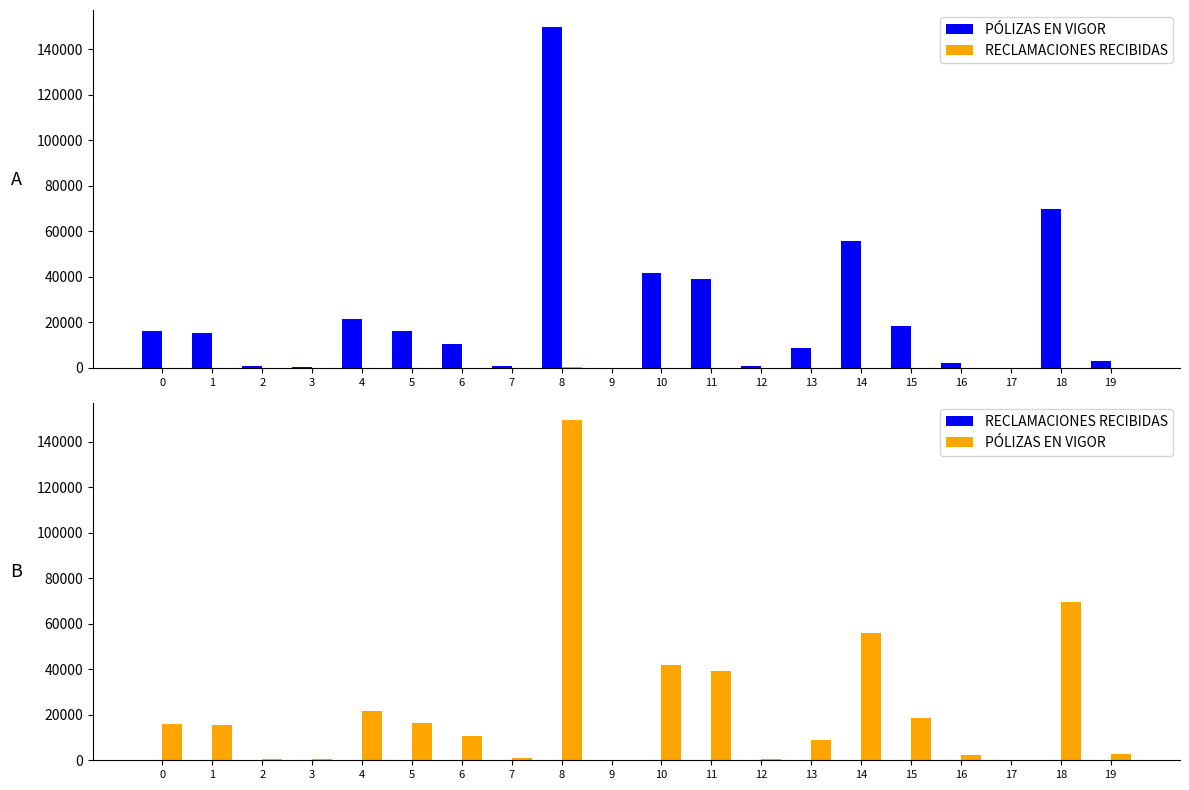

Reading left to right, what are all the values shown in this chart?

PÓLIZAS EN VIGOR: 0=16145	1=15290	2=762	3=452	4=21647	5=16299	6=10528	7=821	8=149691	9=87	10=41697	11=39093	12=571	13=8779	14=55867	15=18516	16=2203	17=62	18=69689	19=2759
RECLAMACIONES RECIBIDAS: 0=1	1=17	2=1	3=2	4=1	5=10	6=3	7=3	8=155	9=3	10=14	11=20	12=0	13=4	14=40	15=10	16=0	17=0	18=73	19=0